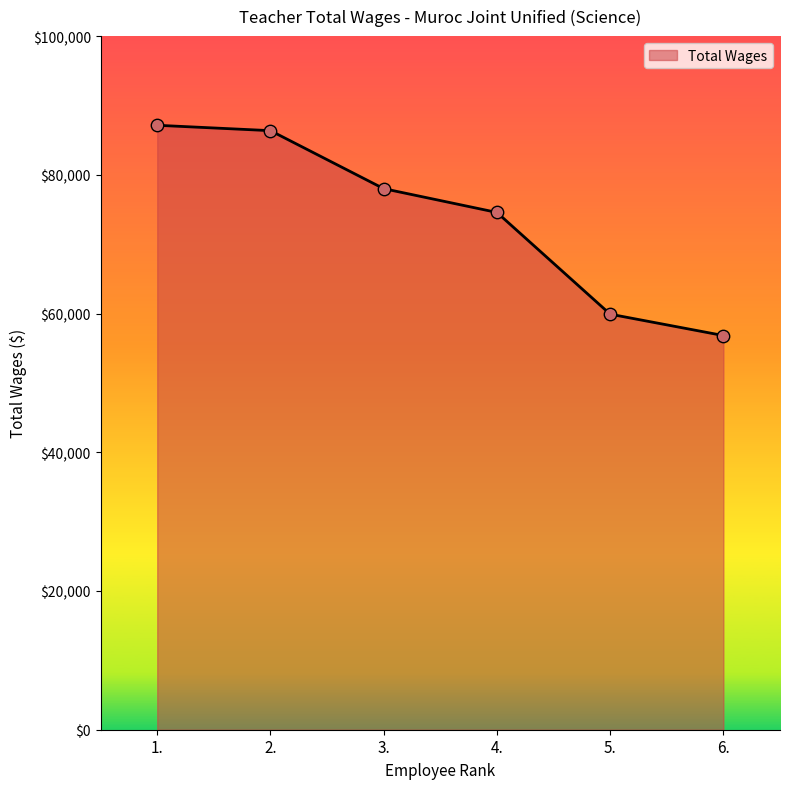

What is the change in value from 3. to 6.?

-21177